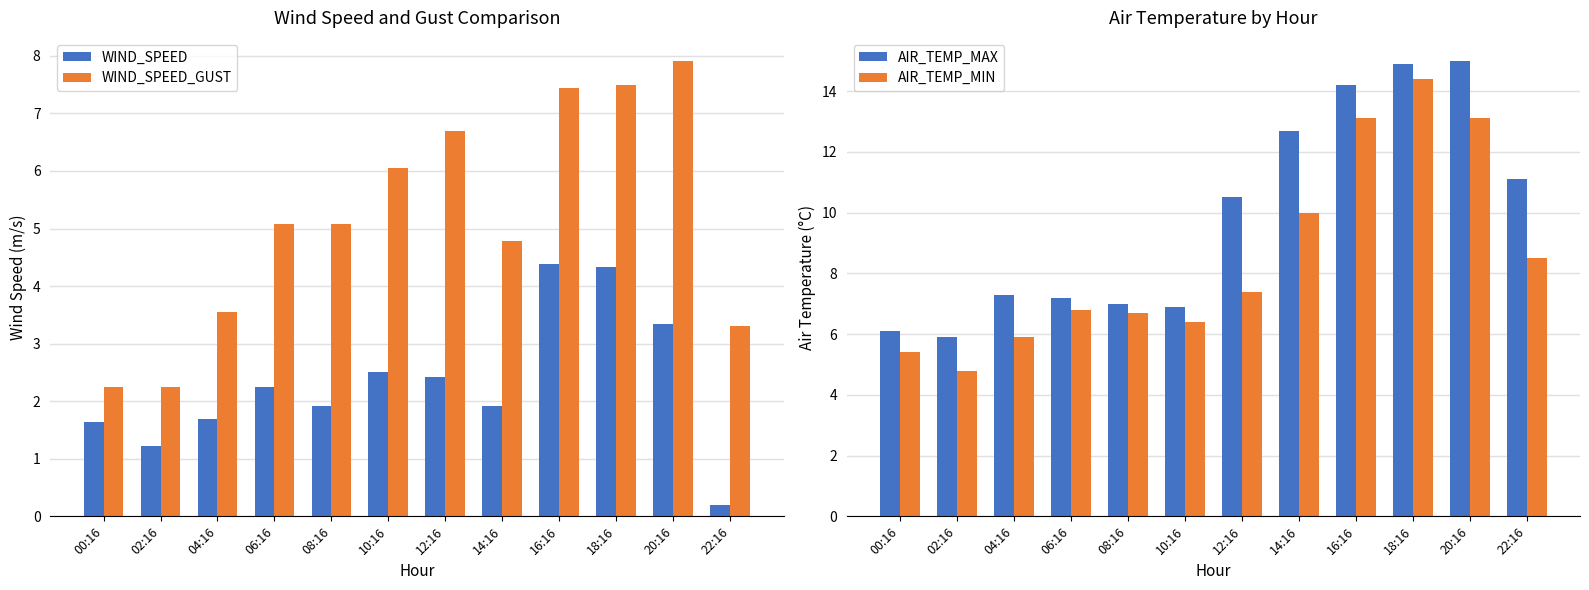

Rank the series at 00:16 from lowest to highest value.

WIND_SPEED, WIND_SPEED_GUST, AIR_TEMP_MIN, AIR_TEMP_MAX